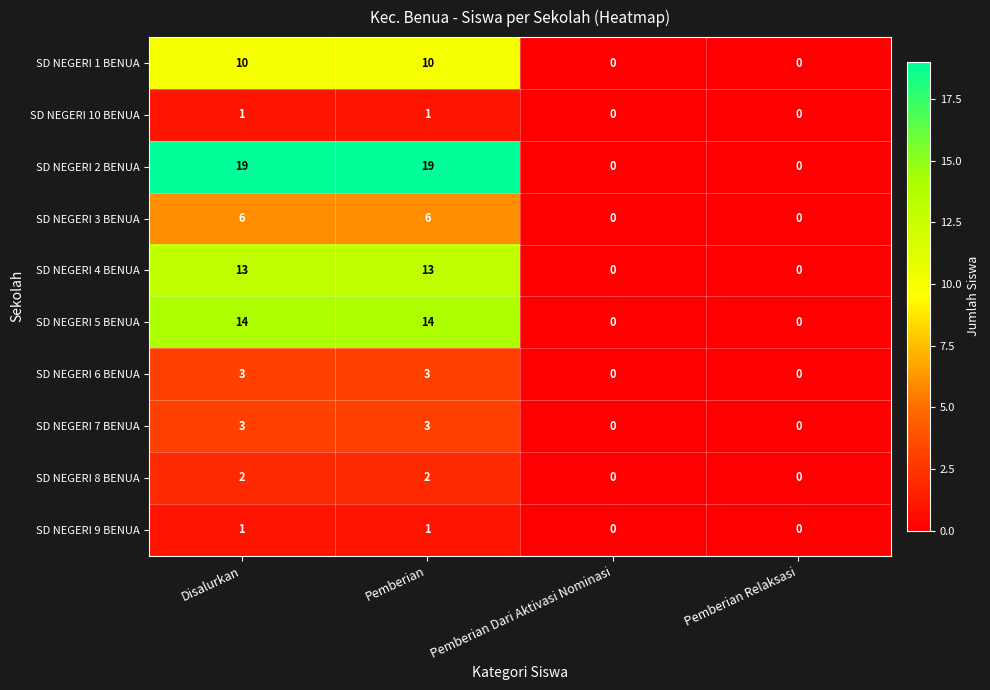

True or false: SD NEGERI 5 BENUA has a value of 0 at Pemberian Relaksasi.

True